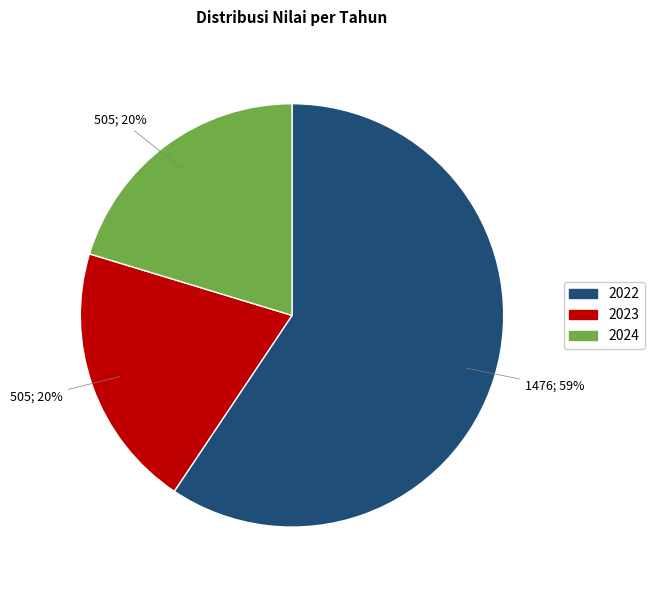

To the nearest percent, what is the difference between the largest and smallest slice percentages?

39%